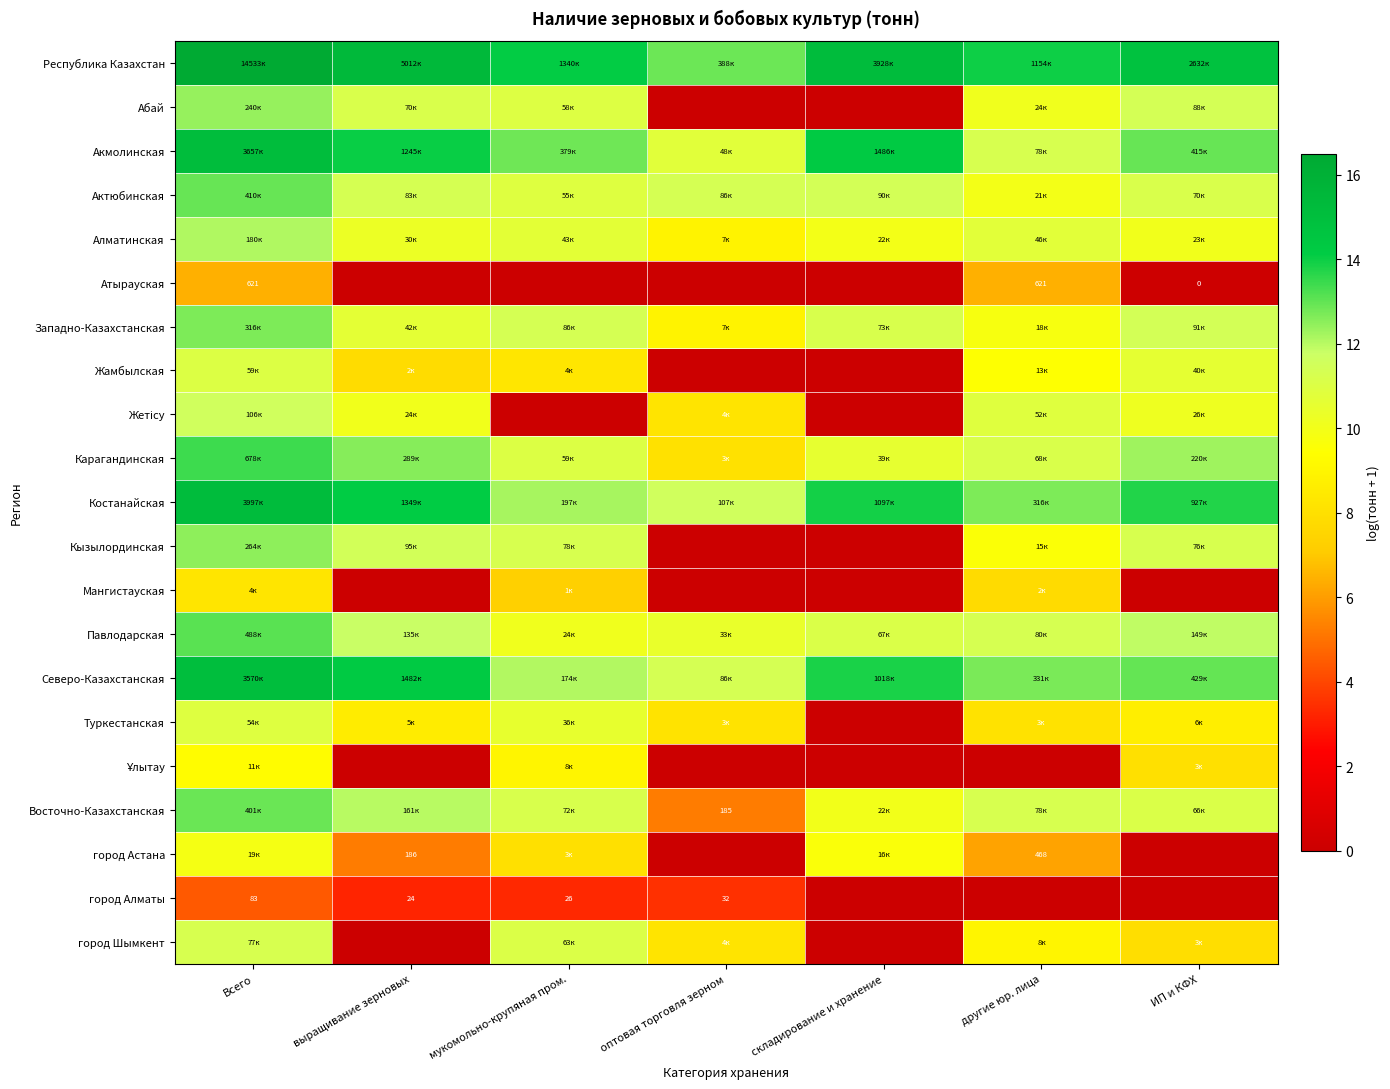

At how many categories does at least one series exceed 1?

7